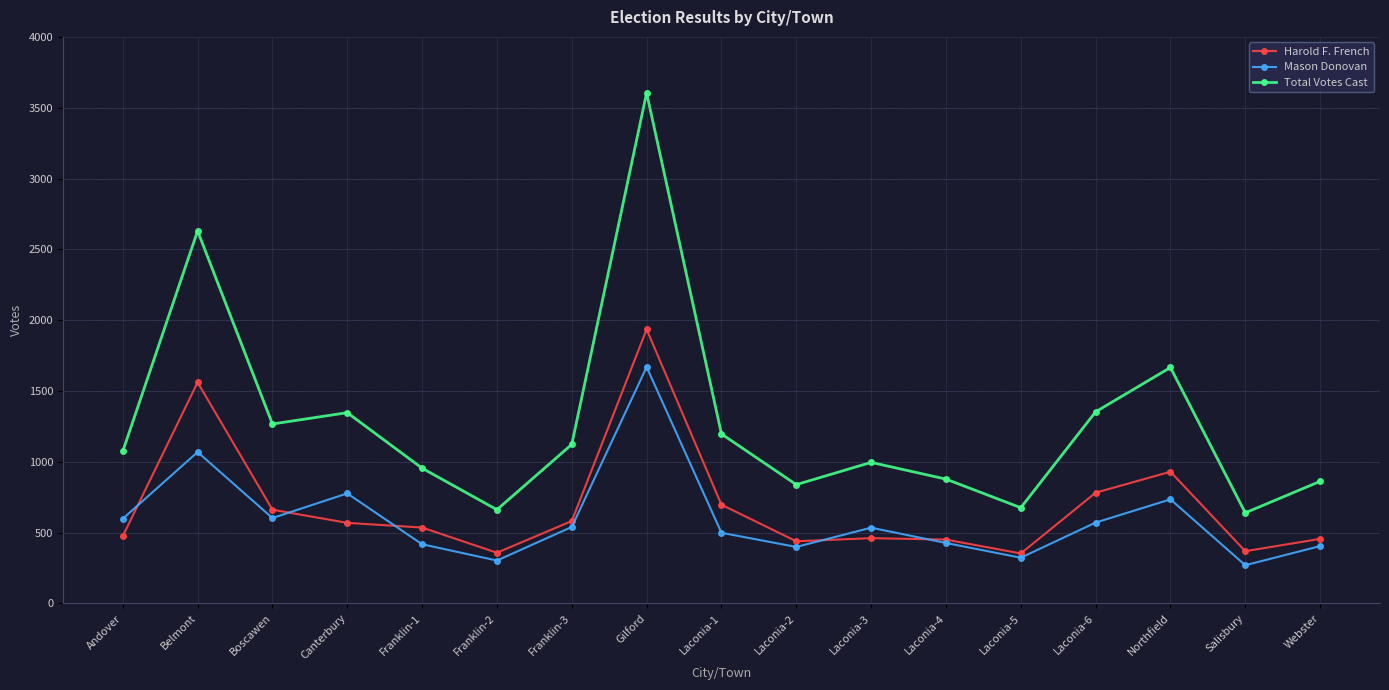

What is the difference between the highest and lowest values at Laconia-2?

440